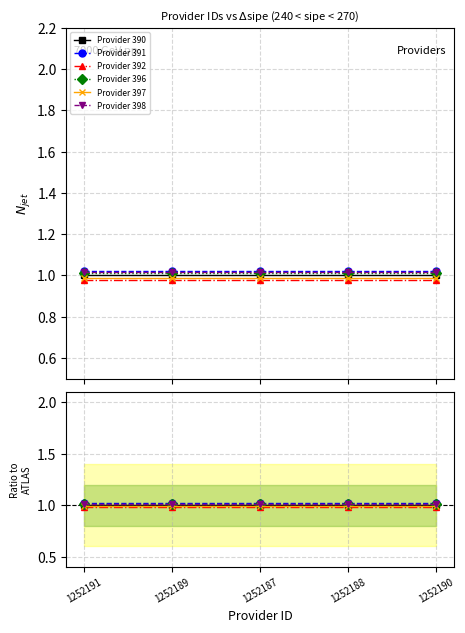

What is the approximate value of Provider 390 at 1252191?

1.0